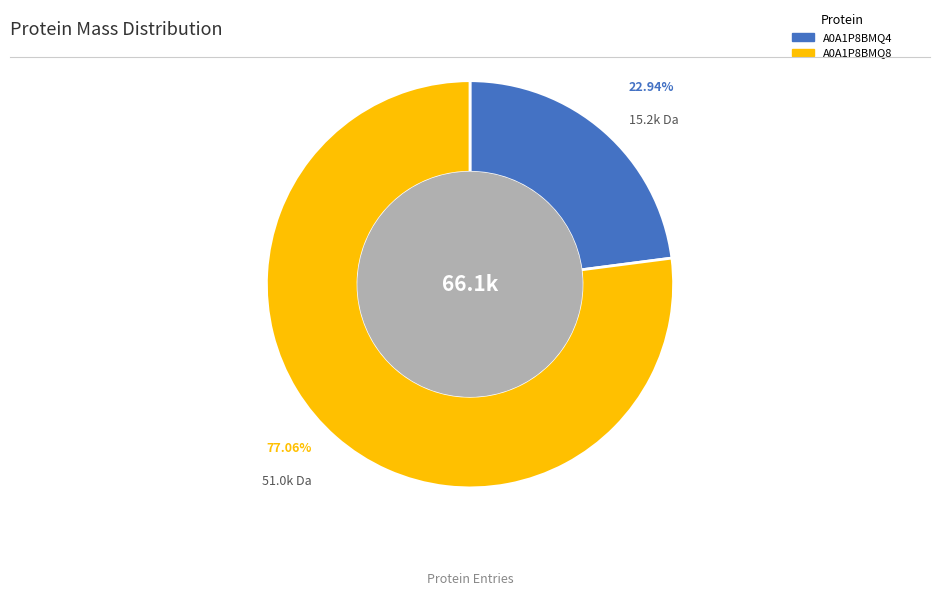

True or false: A0A1P8BMQ8 accounts for 77% of the total.

True